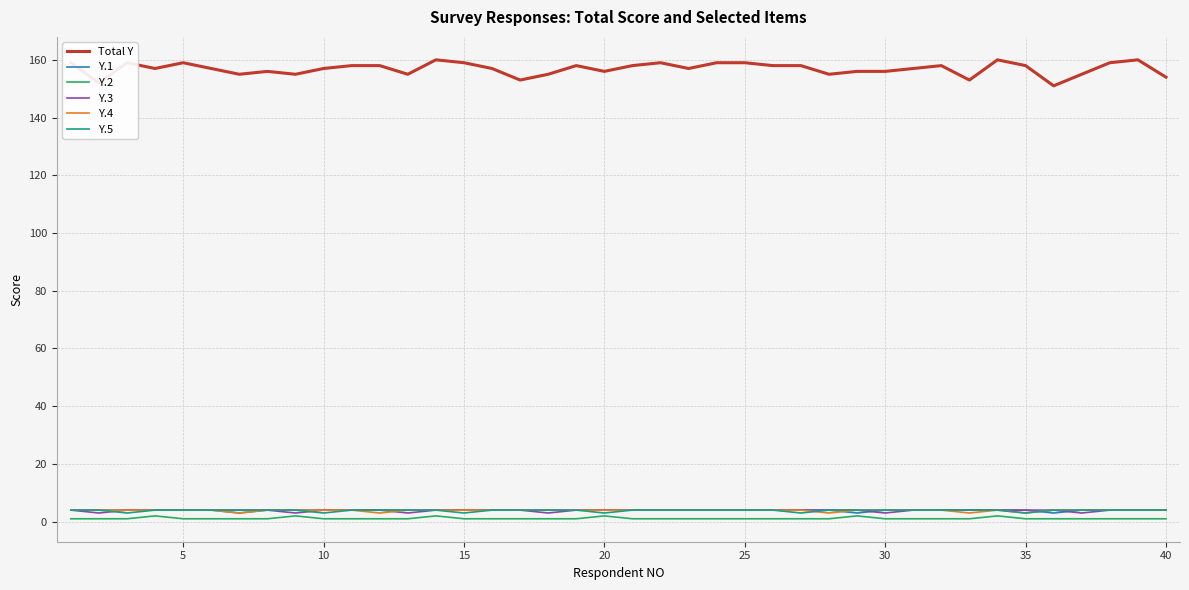

True or false: Total Y has more than 0 interior local peaks.

True